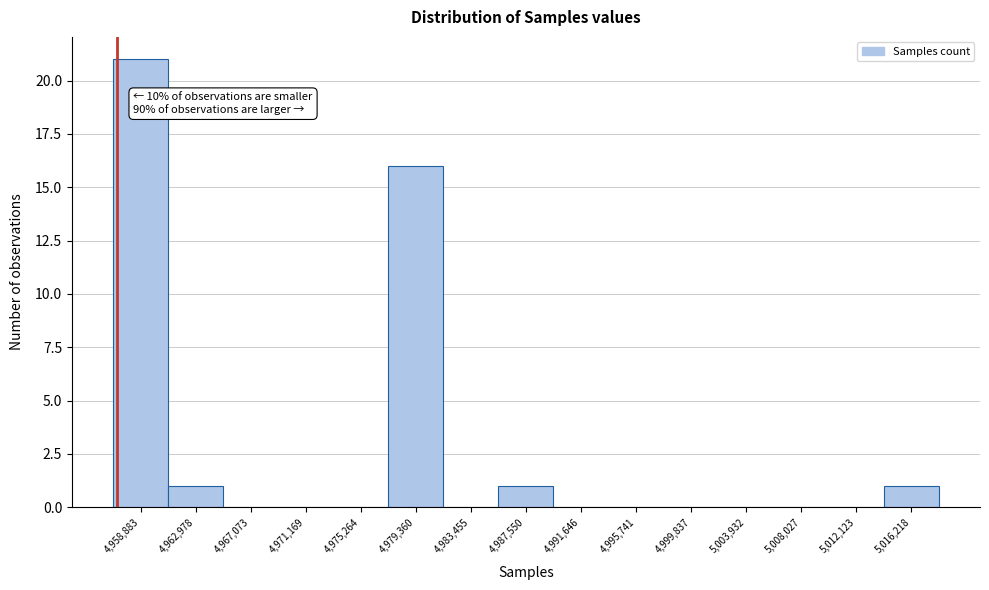

Reading left to right, transcribe all the data shown in this chart.

4,958,883=21	4,962,978=1	4,967,073=0	4,971,169=0	4,975,264=0	4,979,360=16	4,983,455=0	4,987,550=1	4,991,646=0	4,995,741=0	4,999,837=0	5,003,932=0	5,008,027=0	5,012,123=0	5,016,218=1